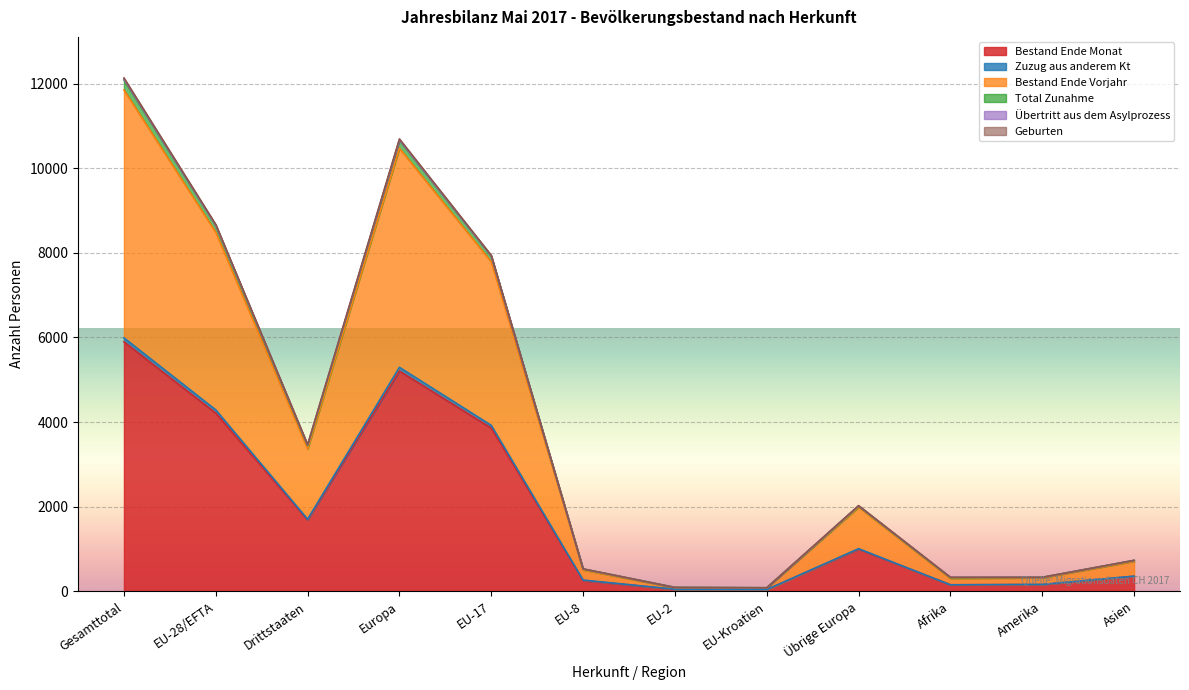

At which category is the sum across all series the highest?

Gesamttotal